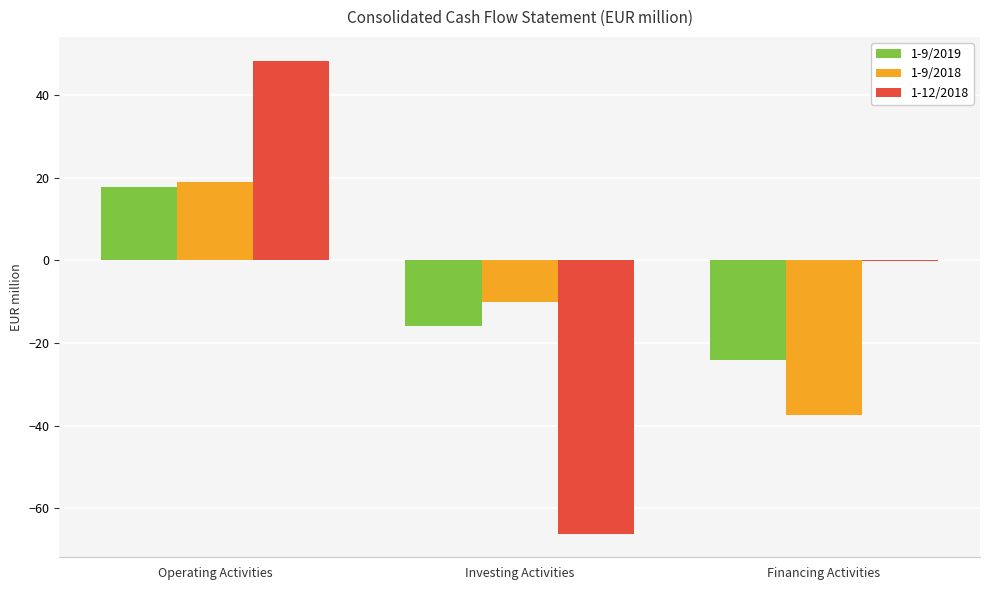

The 1-9/2018 series shows -10.2 at Investing Activities. True or false?

True